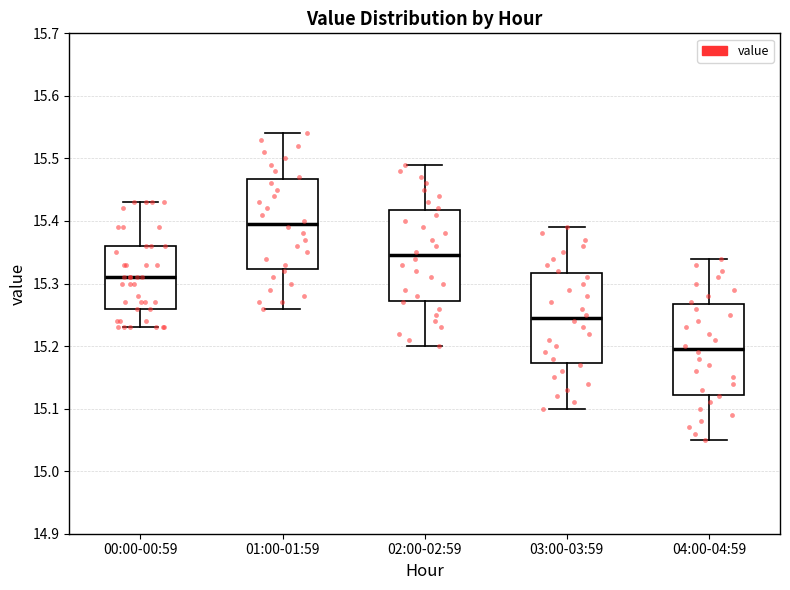

Which box's median line is the highest?

01:00-01:59